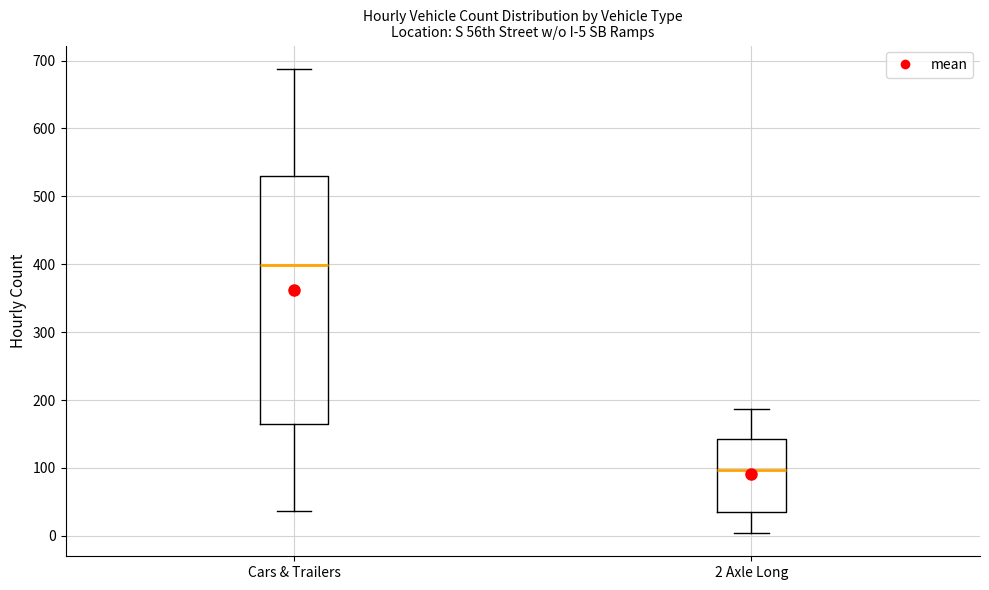

Which box is the tallest, from its lower edge to its upper edge?

Cars & Trailers